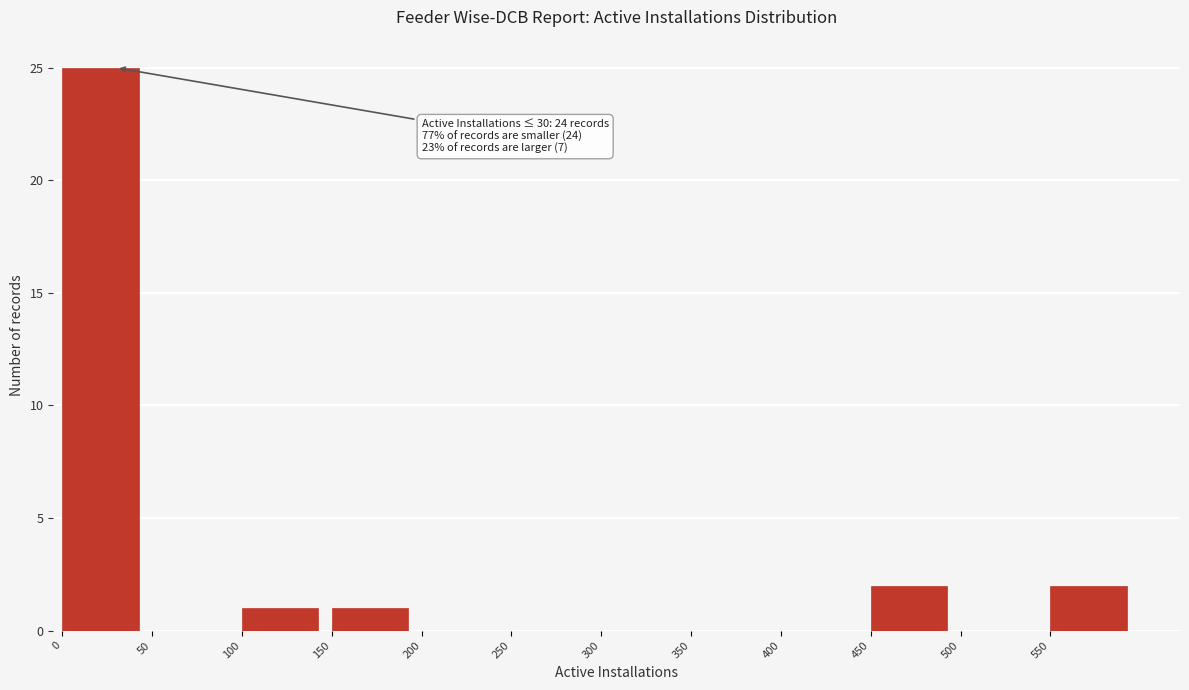

Which range on the x-axis has the tallest bar?

0 to 50